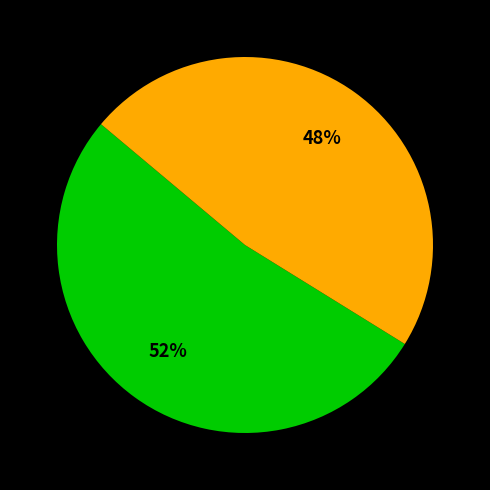

To the nearest percent, what is the average slice percentage?

50%